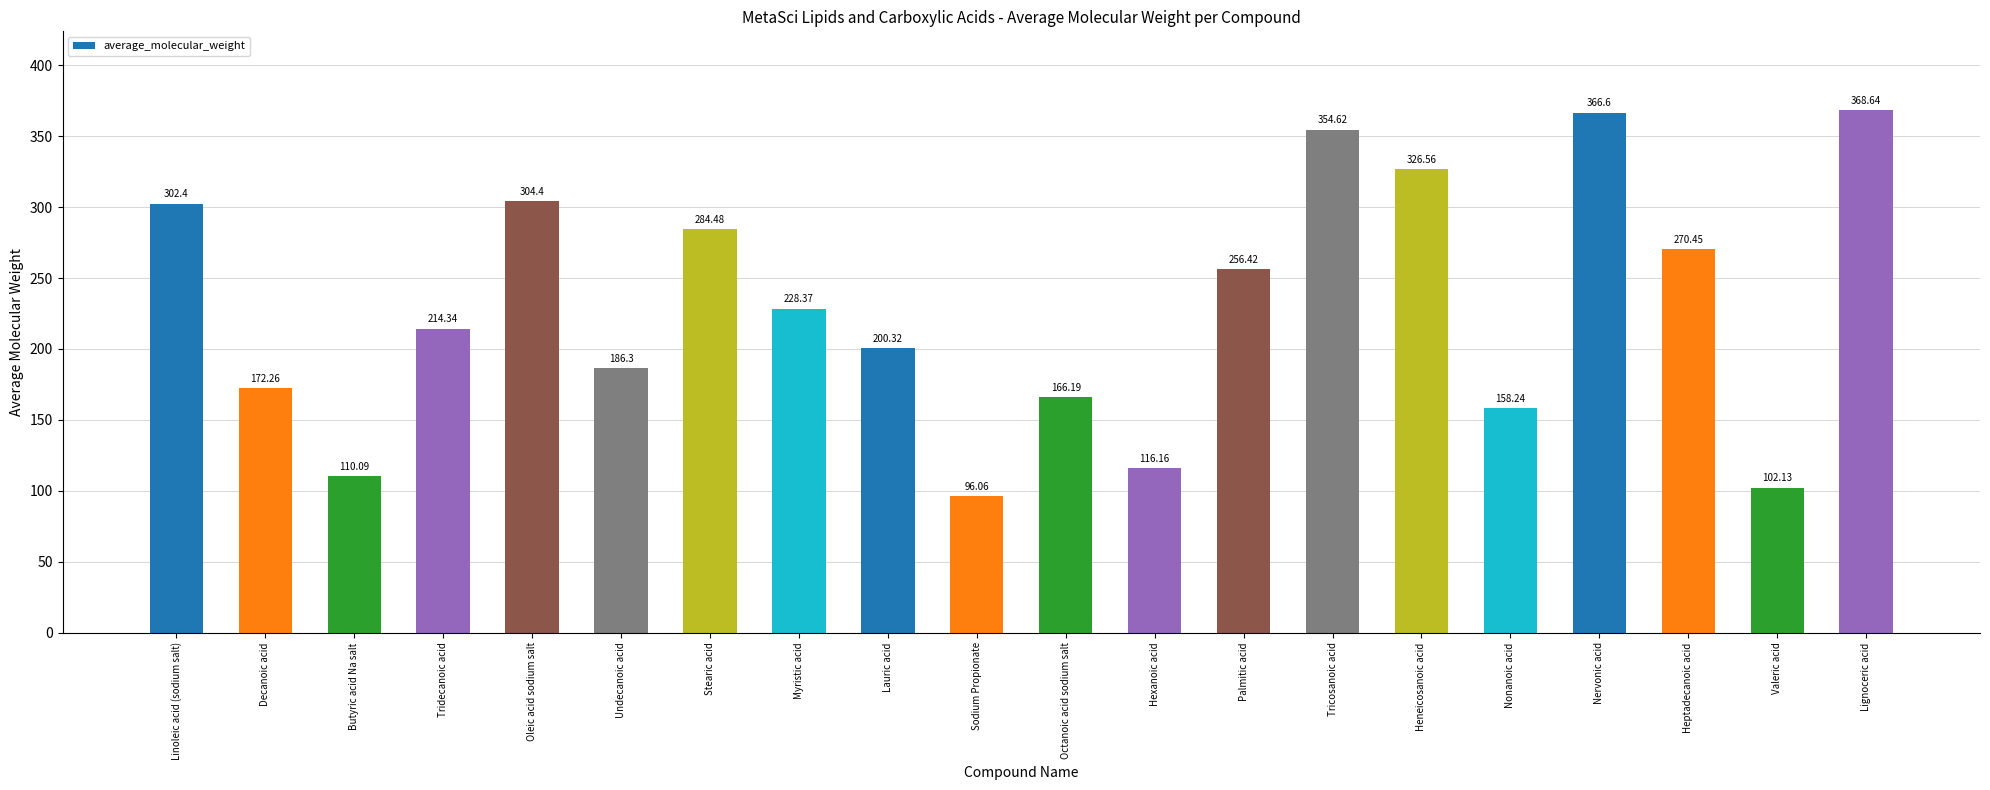

What position from the right is Nonanoic acid?

5